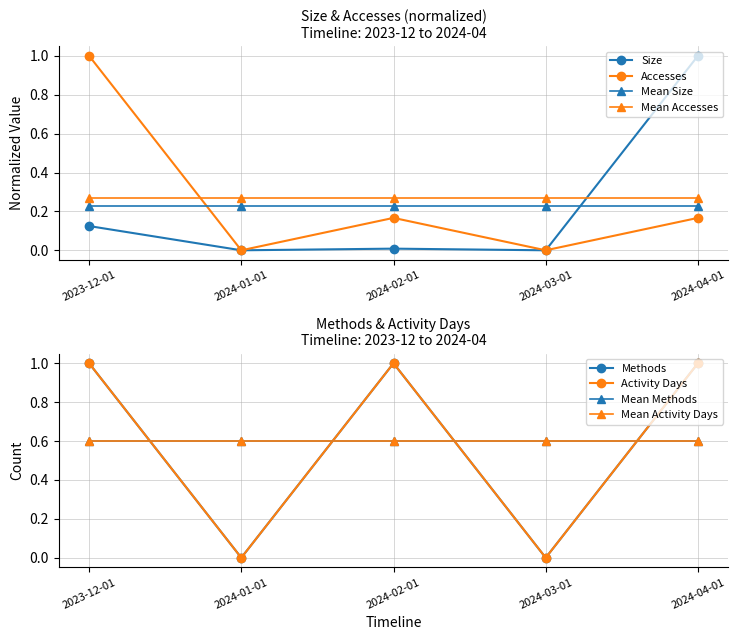

What is the difference between the second highest and minimum values in the Activity Days series?

1.0